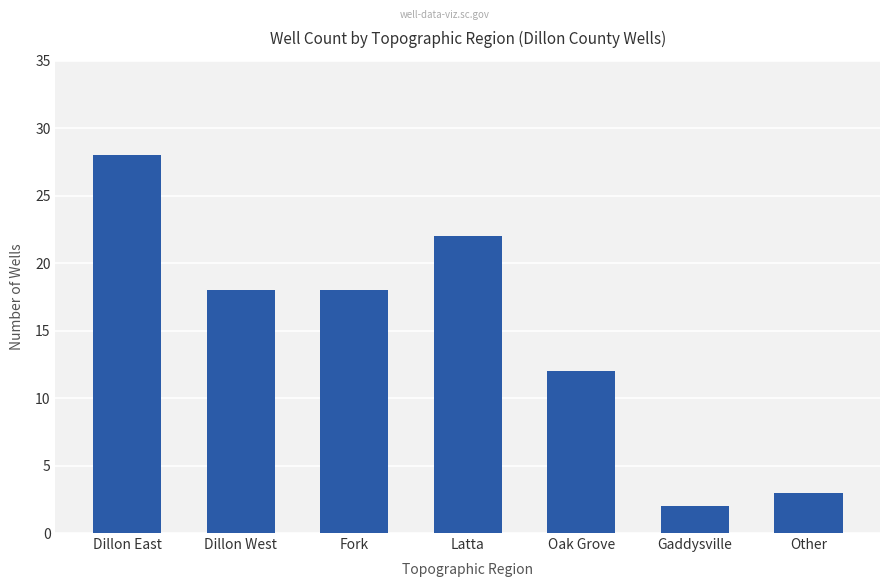

What is the difference between the maximum and second lowest values?

25